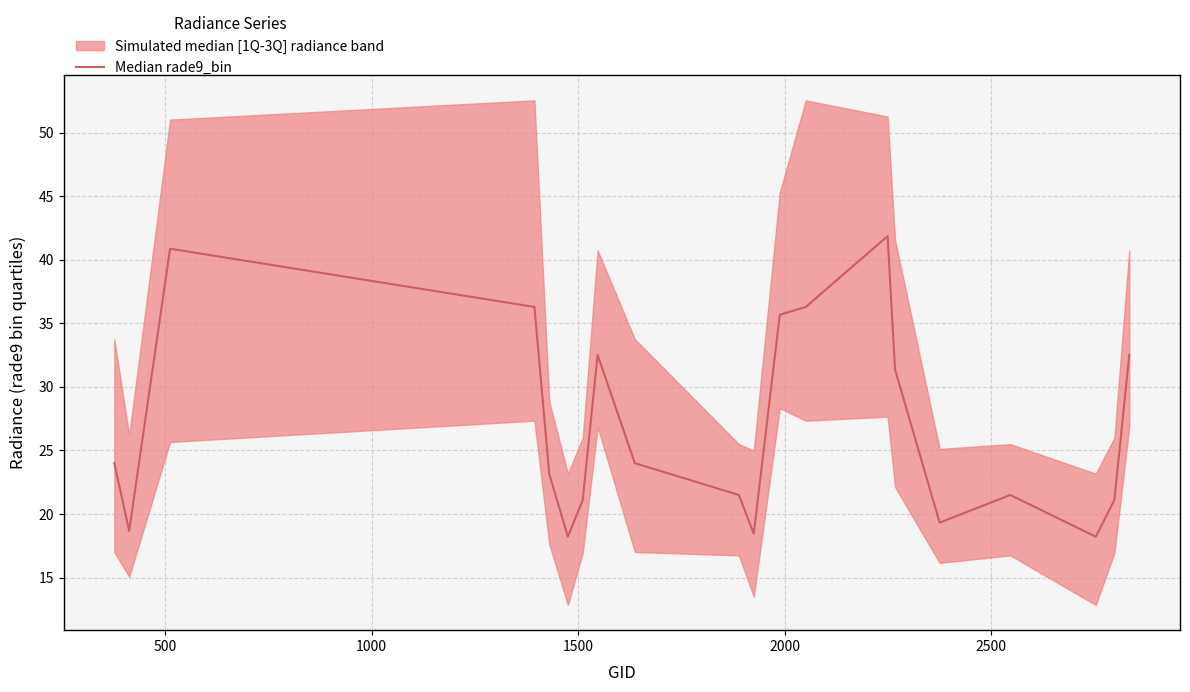

Reading left to right, transcribe all the data shown in this chart.

24.0	18.7	40.9	36.3	23.1	18.2	21.1	32.5	24.0	21.5	18.5	35.7	36.3	41.9	31.4	19.3	21.5	18.2	21.1	32.5